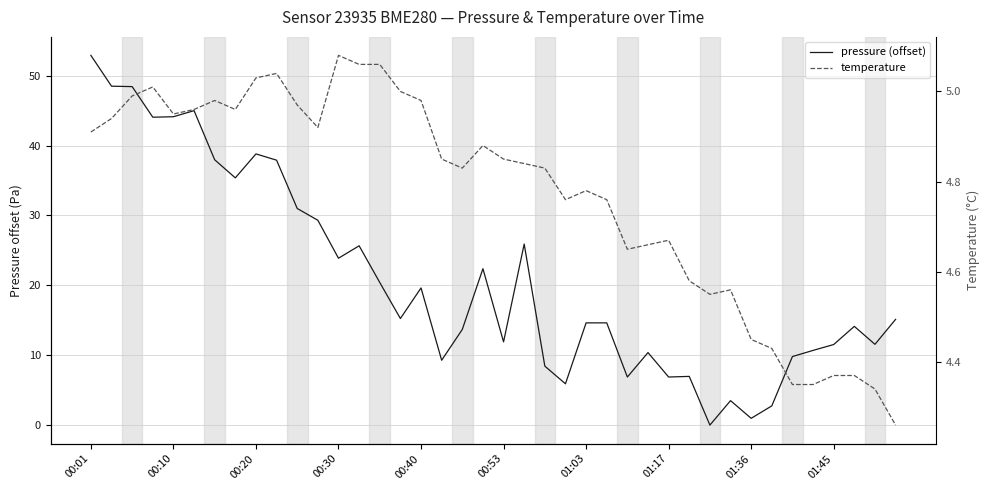

Count the number of data series in this chart.

2